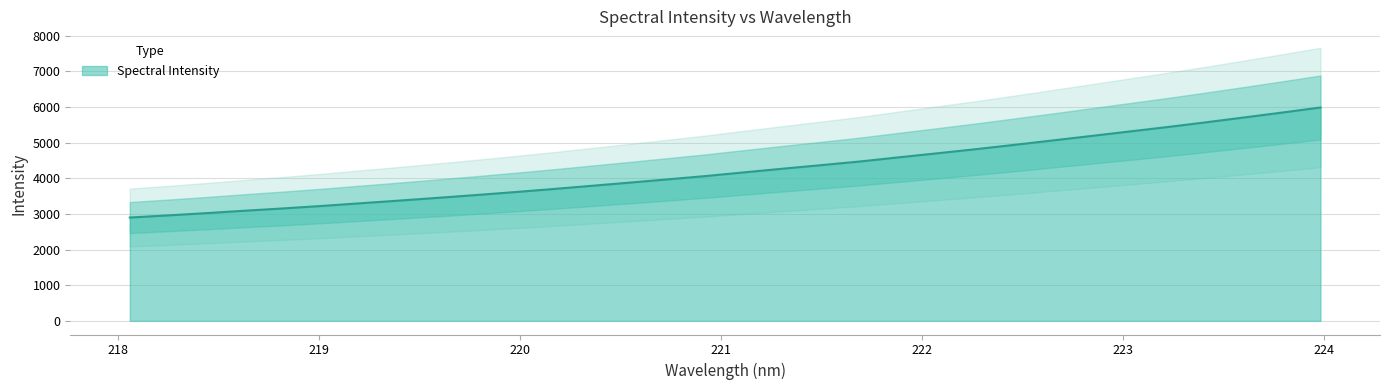

What is the maximum value shown in the chart?

5984.1